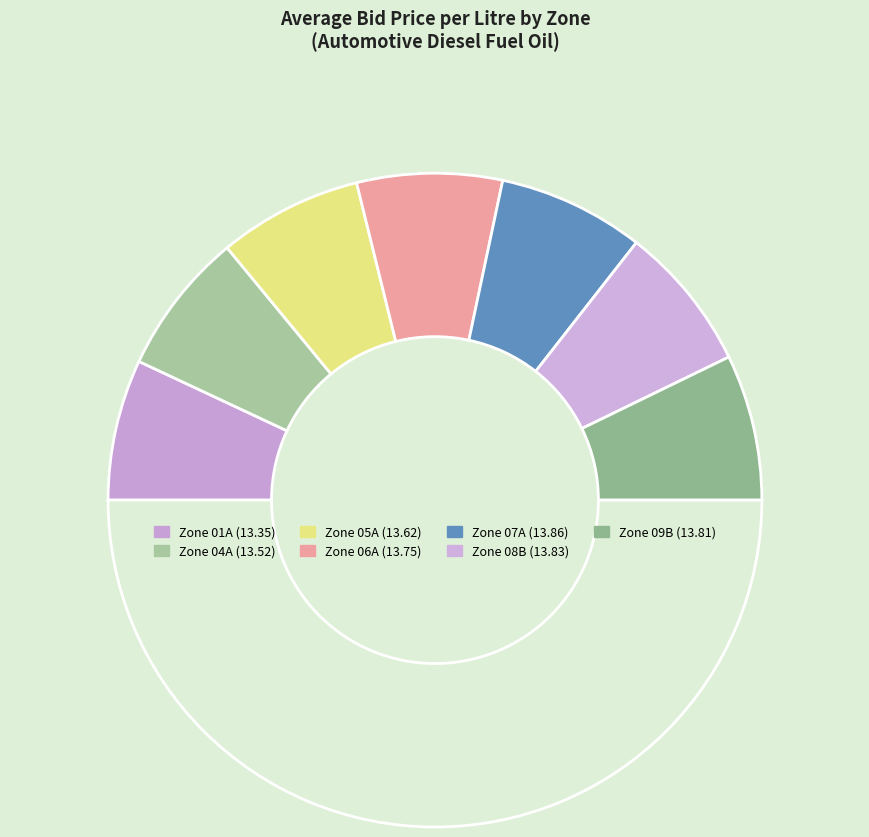

Count the number of slices in the pie.

8